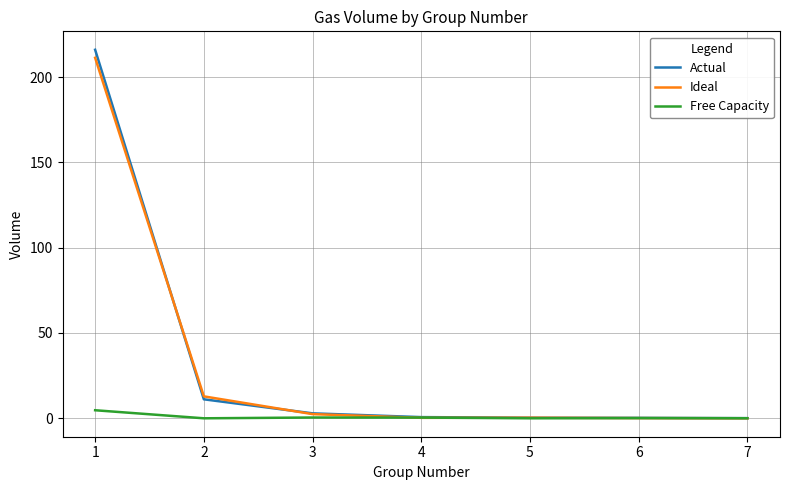

Which series has the widest spread of values?

Actual